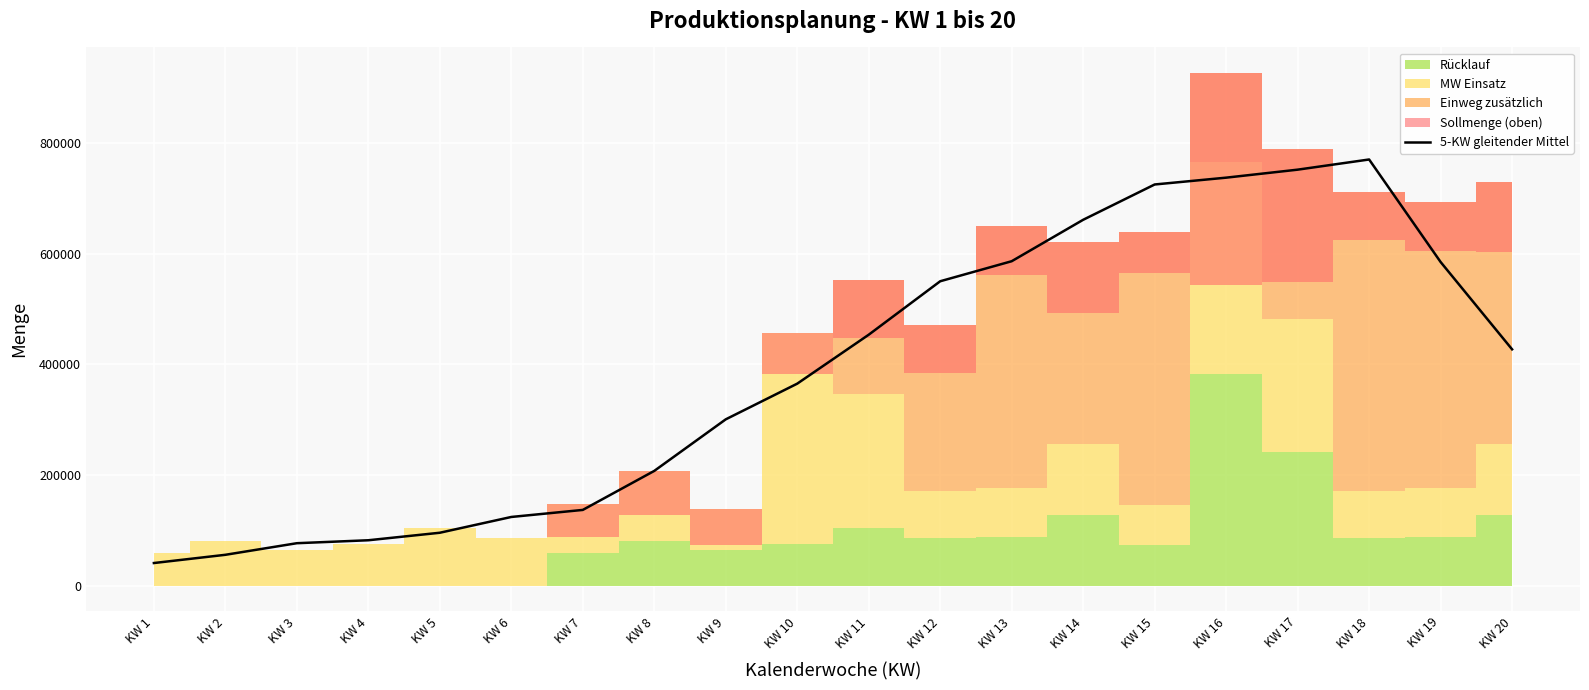

The value of 5-KW gleitender Mittel at KW 4 is 82049.7. True or false?

True